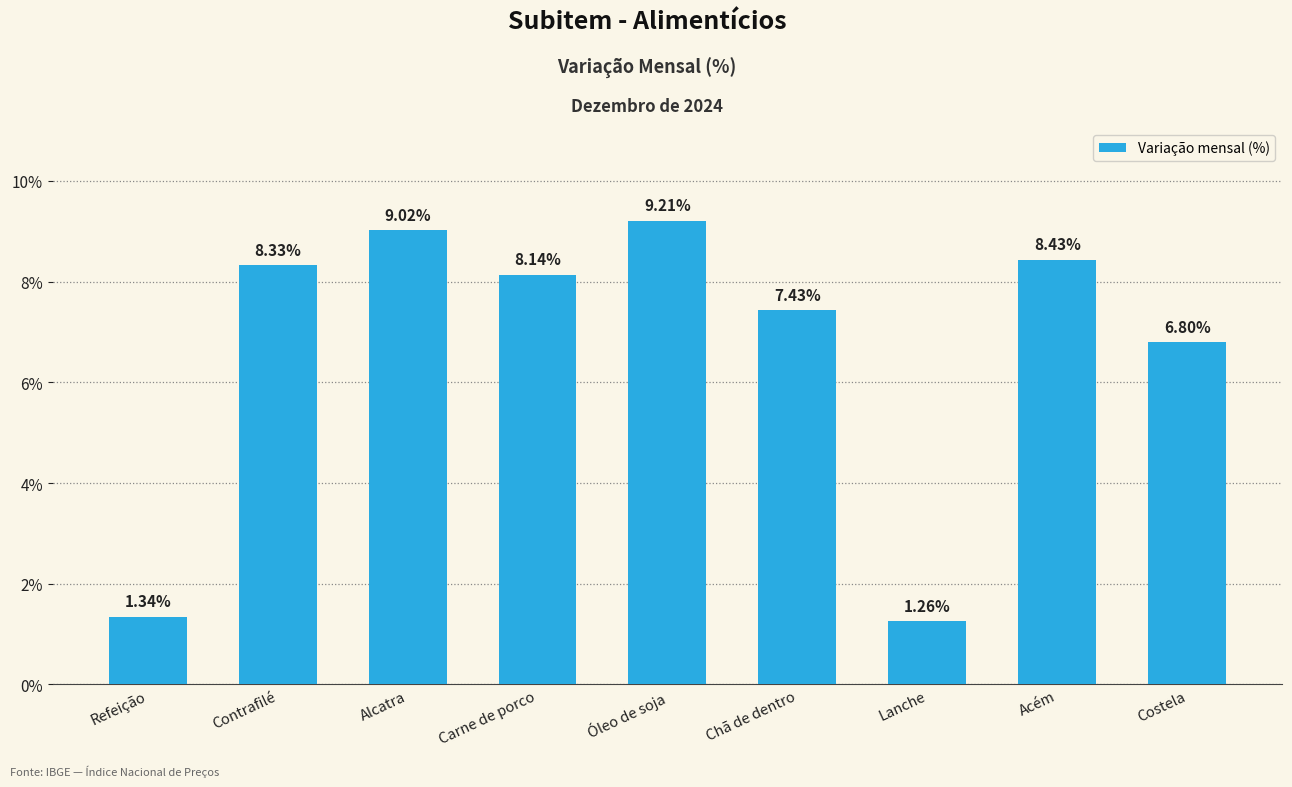

What position from the right is Alcatra?

7